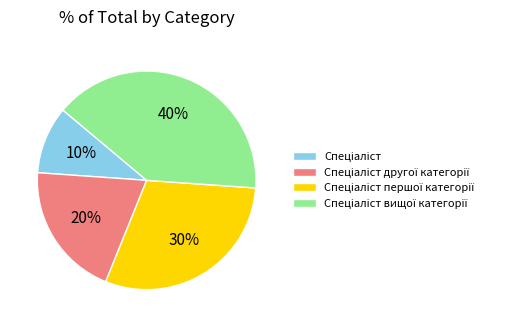

To the nearest percent, what is the average slice percentage?

25%